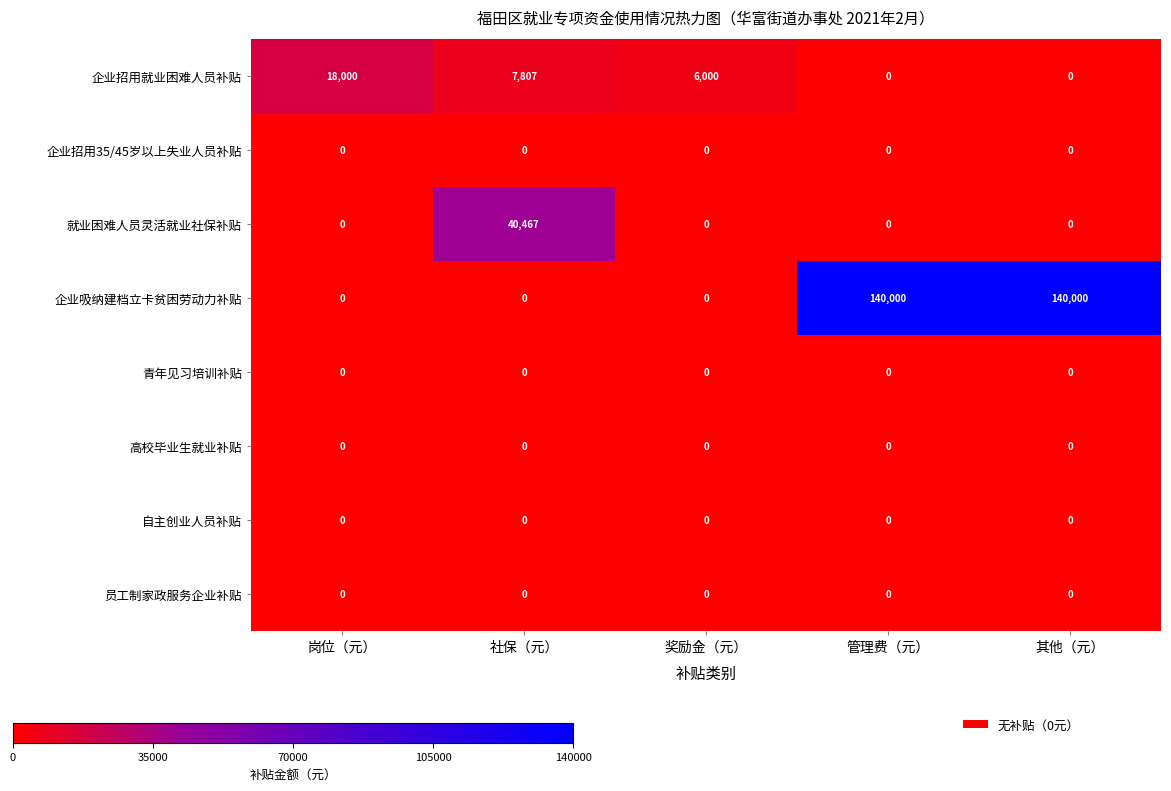

What is the sum of all 就业困难人员灵活就业社保补贴 values?

40467